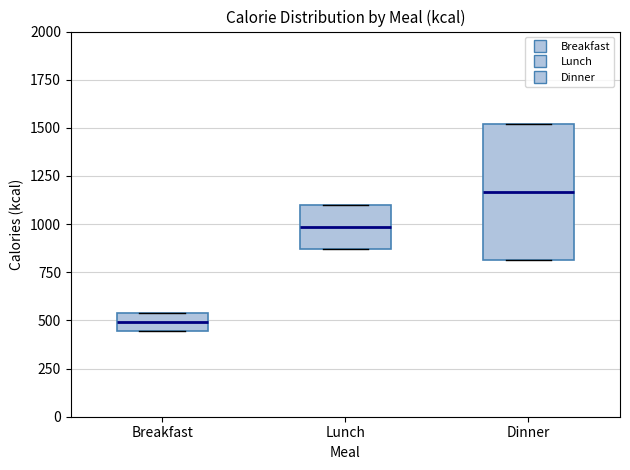

Reading left to right, transcribe this box plot: for each box, give where its median line is, the range the box spans, and where its two whiskers end, as read against the y-axis. The values are not printed on the chart, so give them approximately, as read against the axis.

Breakfast: median 500, box 450 to 550, whiskers 450 to 550
Lunch: median 1000, box 850 to 1100, whiskers 850 to 1100
Dinner: median 1150, box 800 to 1500, whiskers 800 to 1500